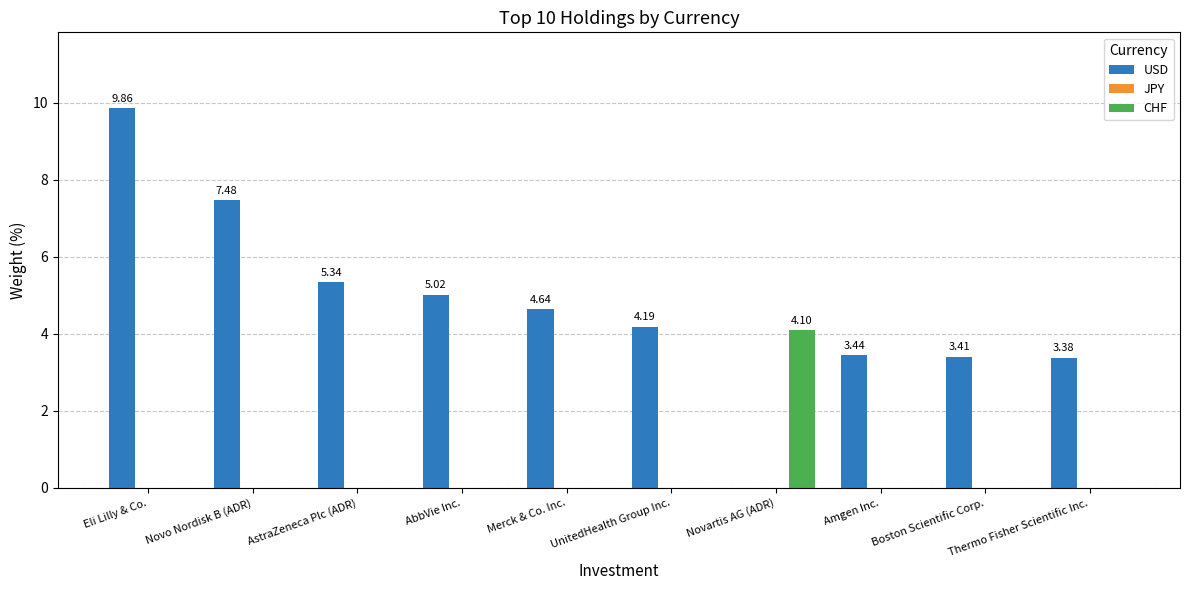

Where does the USD series first go above 4?

Eli Lilly & Co.